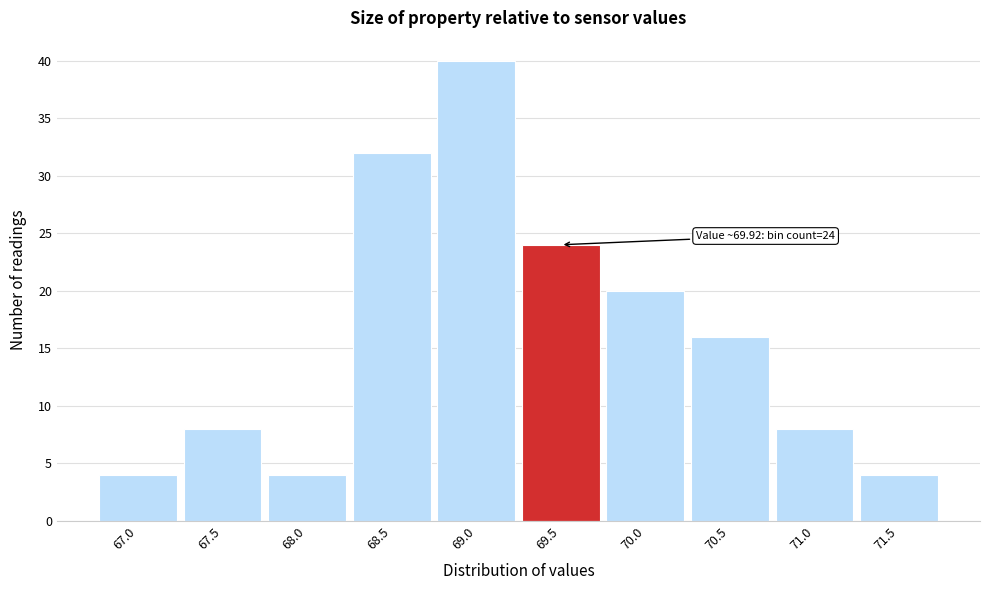

Reading left to right, list all the values displayed in this chart.

4	8	4	32	40	24	20	16	8	4